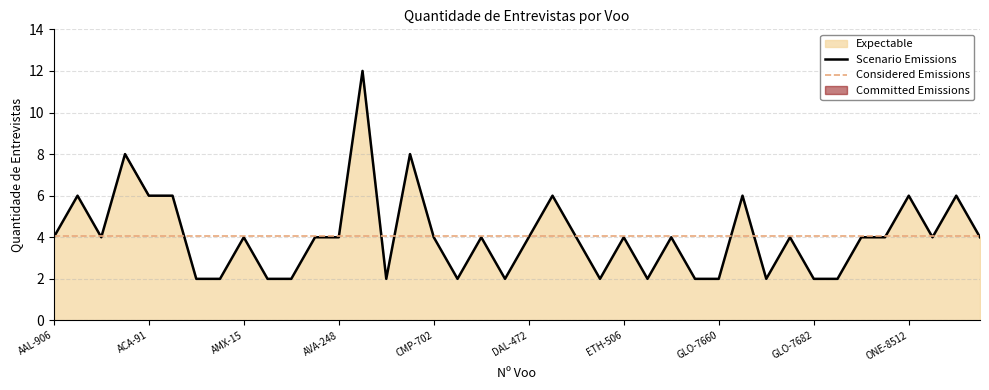

What is the maximum value shown in the chart?

12